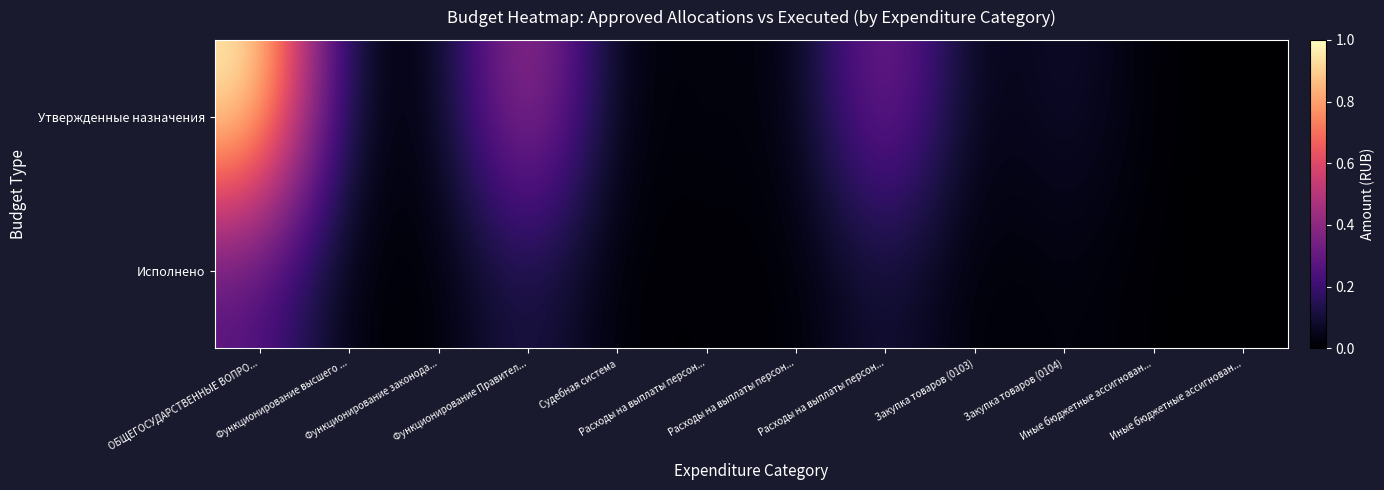

Between Закупка товаров (0104) and ОБЩЕГОСУДАРСТВЕННЫЕ ВОПРО..., which is larger?

ОБЩЕГОСУДАРСТВЕННЫЕ ВОПРО...